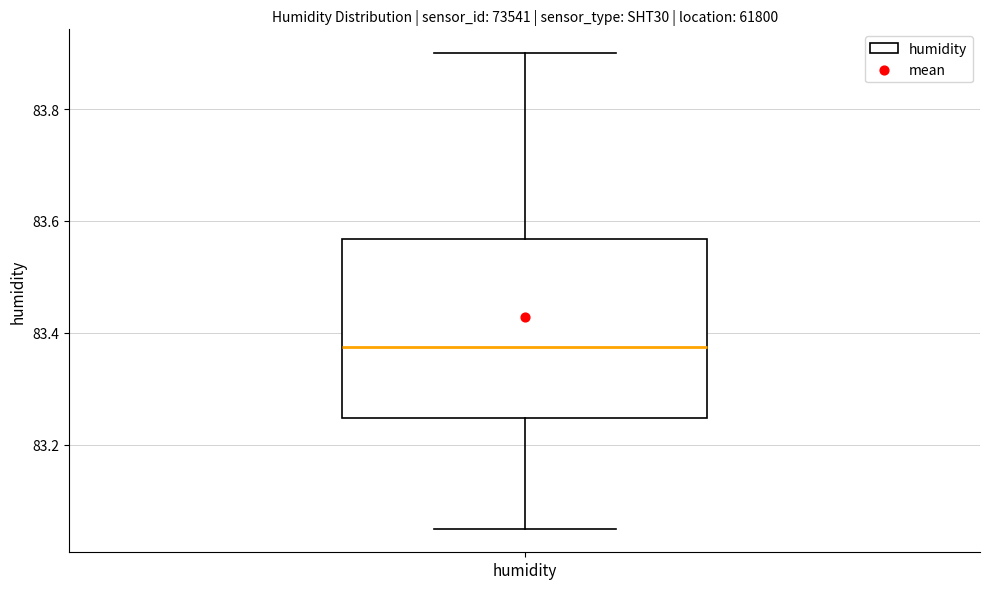

Transcribe this box plot: give where the median line is, the range the box spans, and where the two whiskers end, as read against the y-axis. The values are not printed on the chart, so give them approximately, as read against the axis.

median 83.38, box 83.24 to 83.56, whiskers 83.06 to 83.90